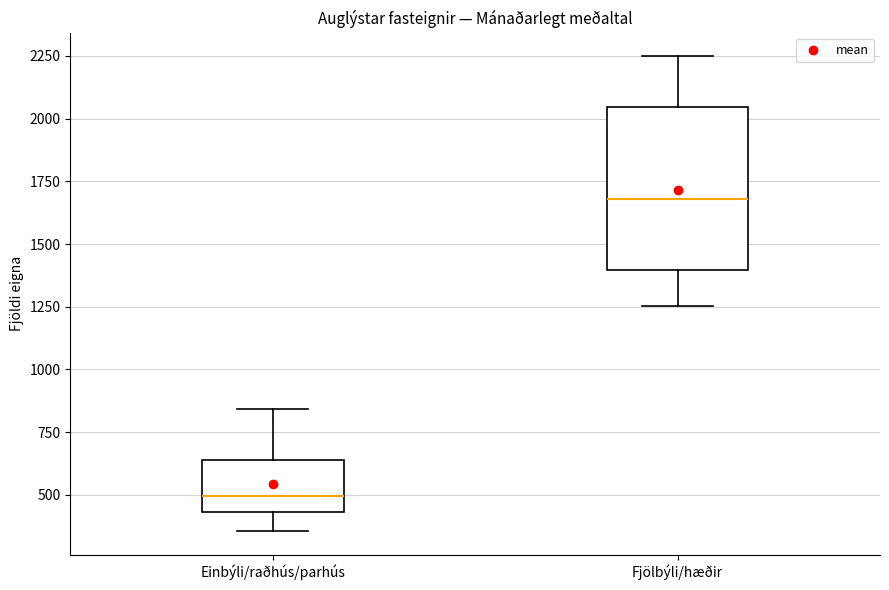

Reading left to right, read every box against the y-axis: the position of its median line, the range the box covers, and the ends of its whiskers. The values are not printed on the chart, so give them approximately, as read against the axis.

Einbýli/raðhús/parhús: median 500, box 450 to 650, whiskers 350 to 850
Fjölbýli/hæðir: median 1700, box 1400 to 2050, whiskers 1250 to 2250